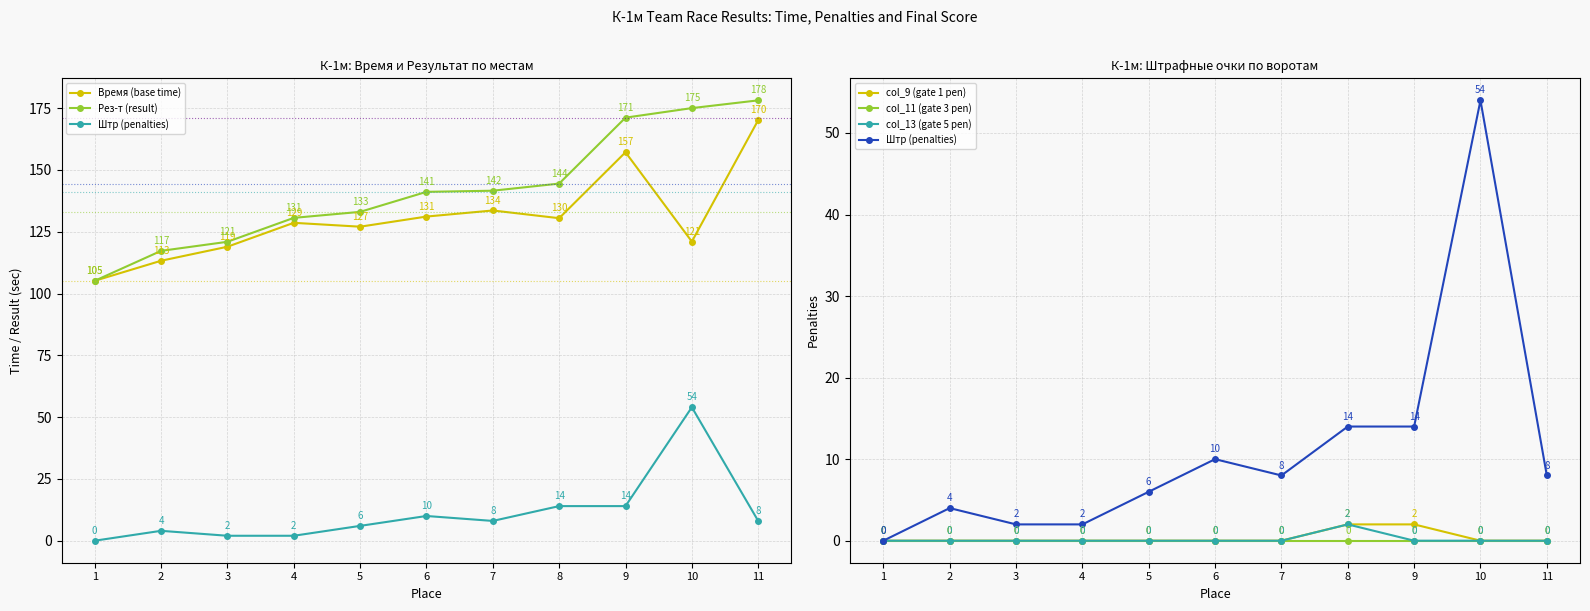

What is the sum of the Штр (penalties) values at 11 and 8?

22.0